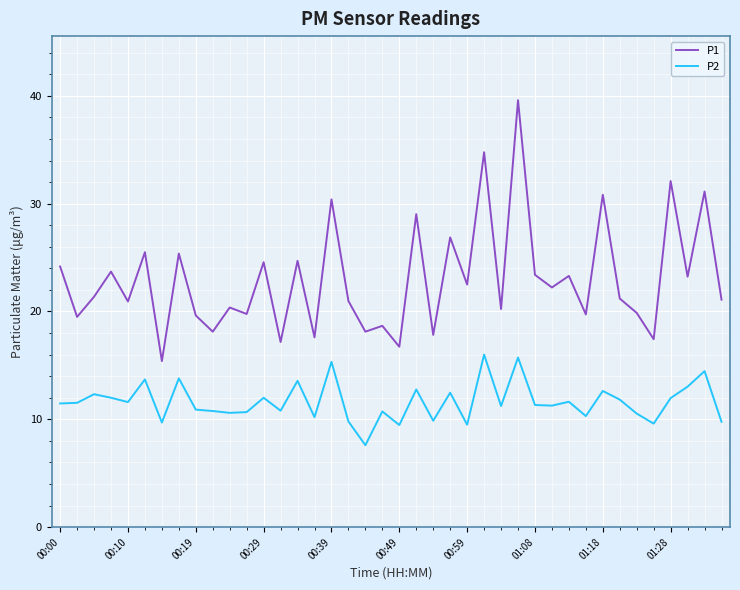

True or false: P2 and P1 cross at least once.

False